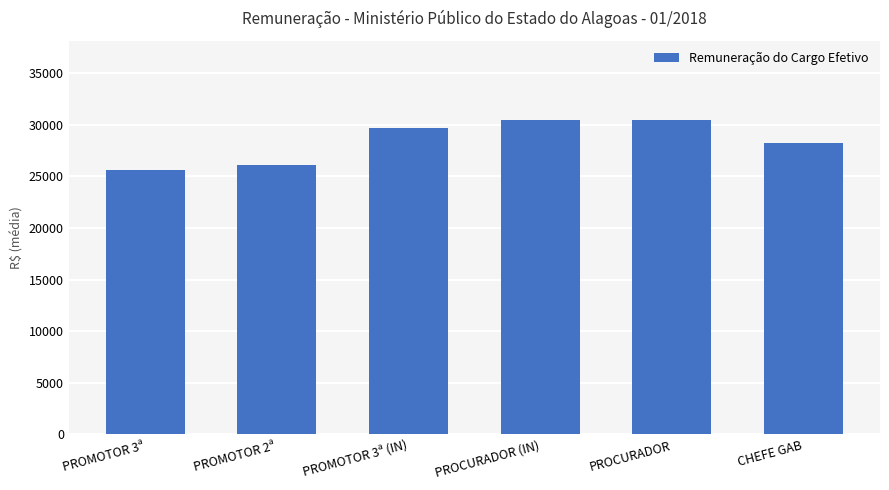

How many bars are there in total?

6